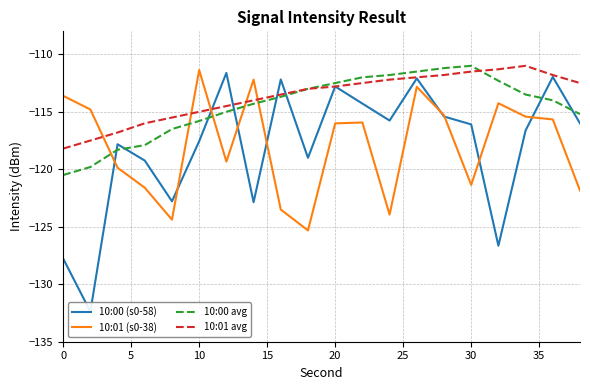

True or false: 10:01 (s0-38) and 10:01 avg cross at least once.

True